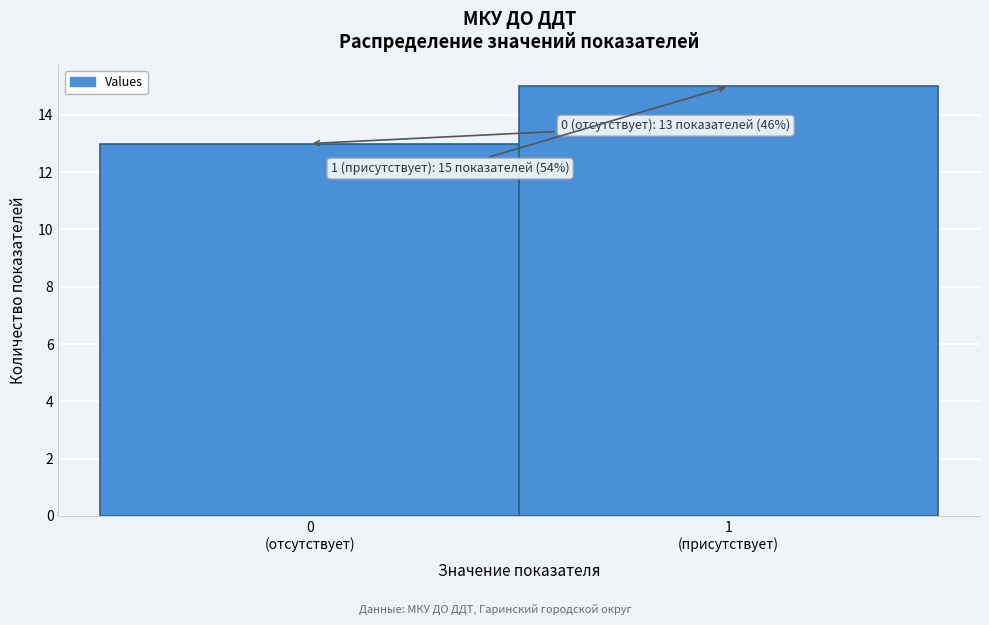

Reading right to left, extract all data points from this chart.

15	13